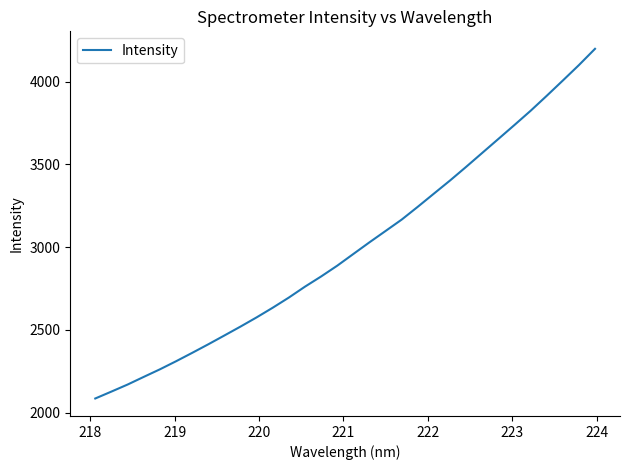

What is the average value?

3000.8